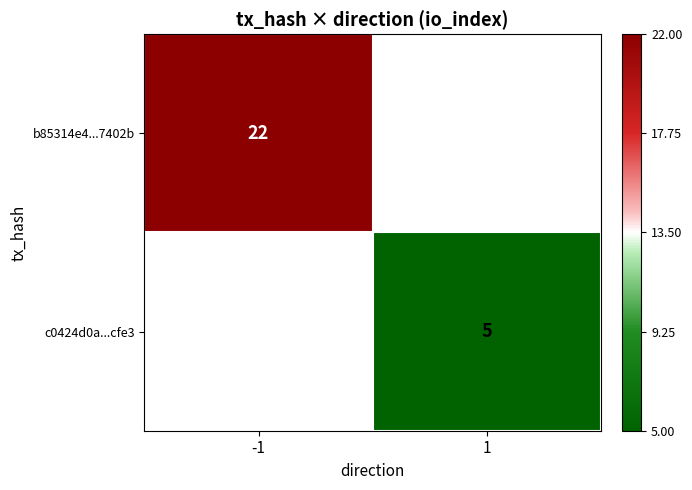

Is it true that c0424d0a...cfe3 equals 9 at 1?

False